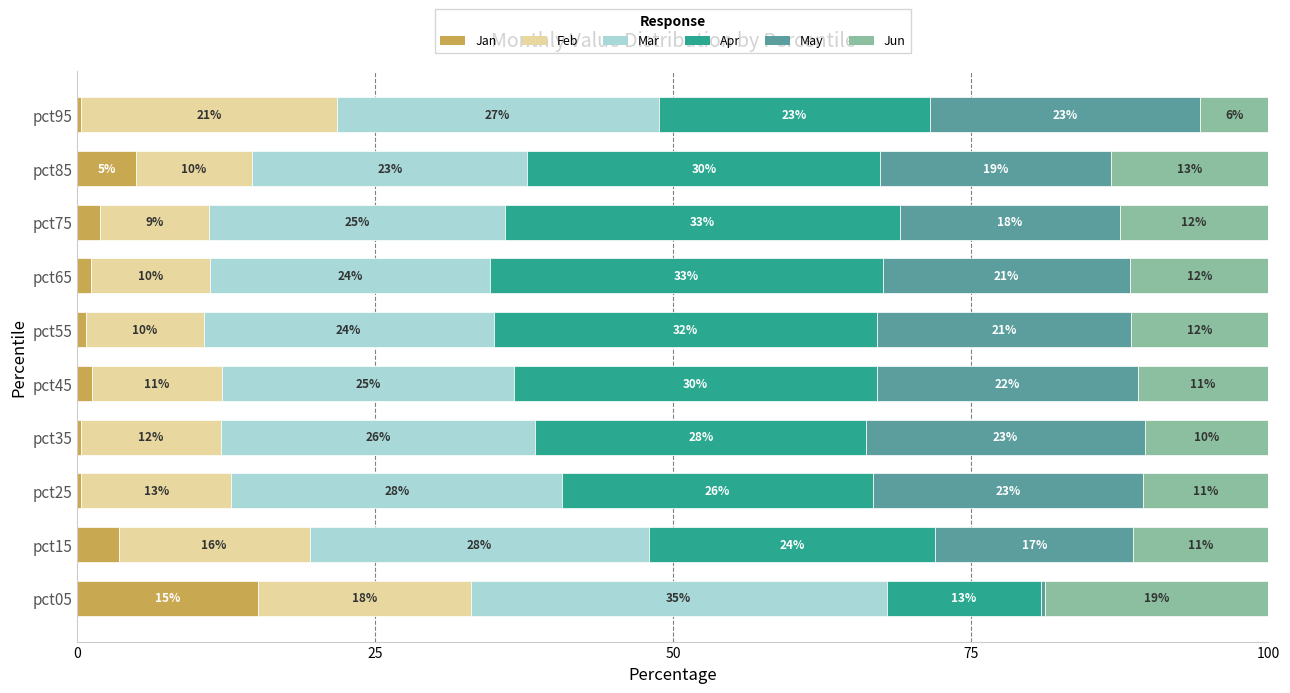

What is the total value across all series at pct05?

100.0